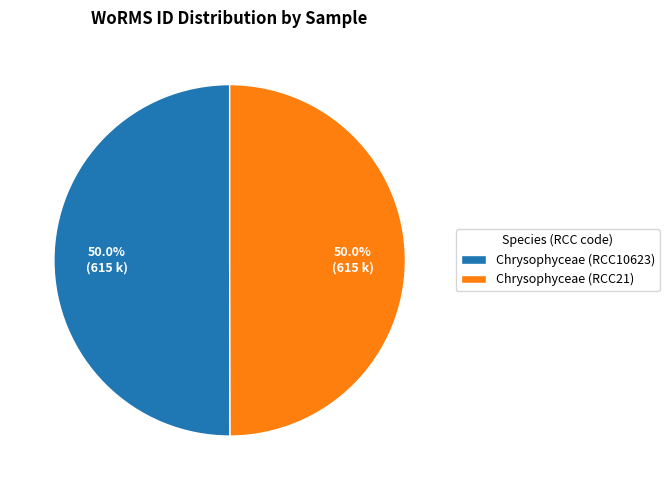

Is it true that Chrysophyceae (RCC21) is 50% of the pie?

True